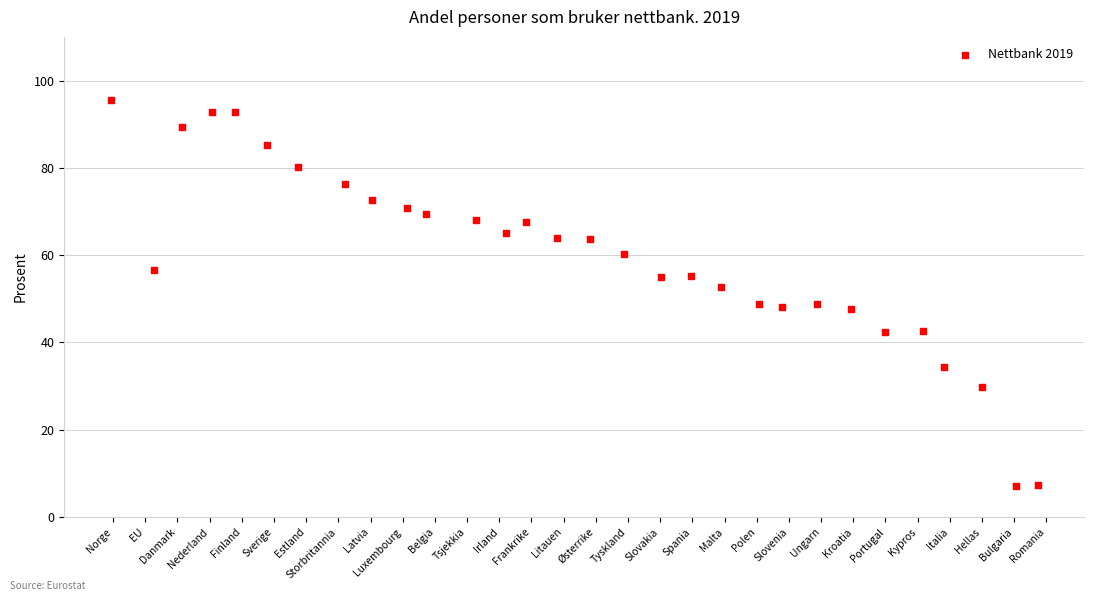

What is the range of Y values (max minus min)?

88.2